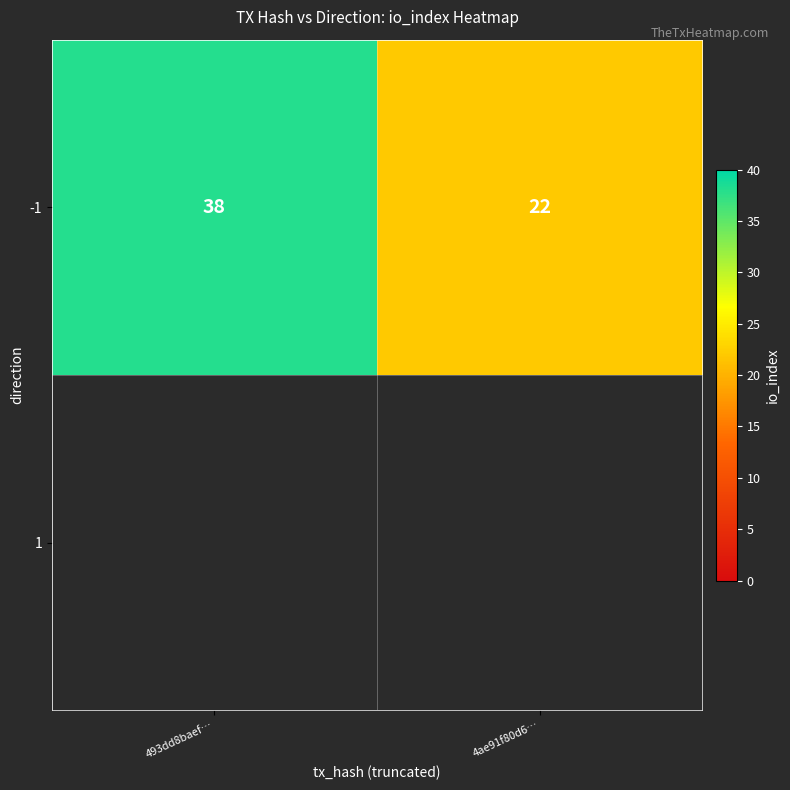

The value at 493dd8baef… is 58. True or false?

False